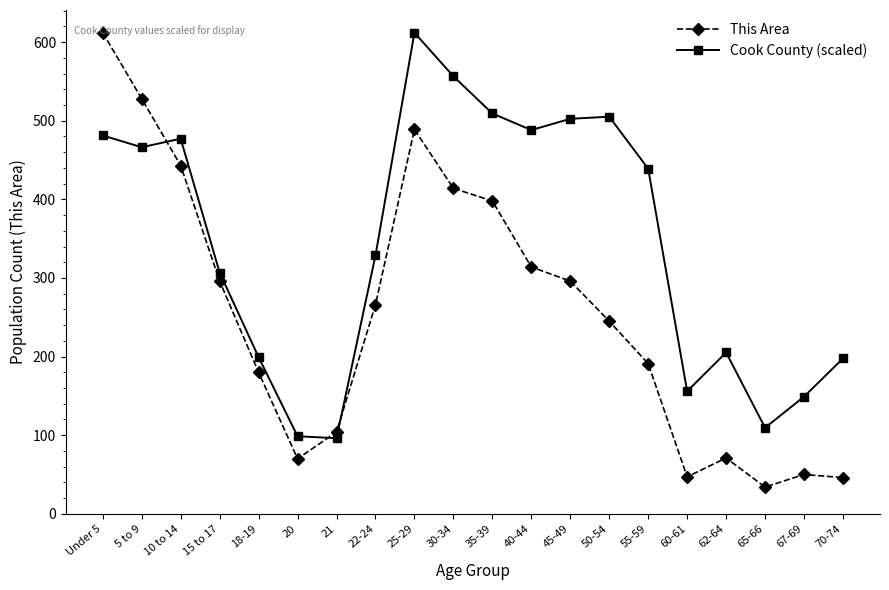

Which series has the widest spread of values?

This Area